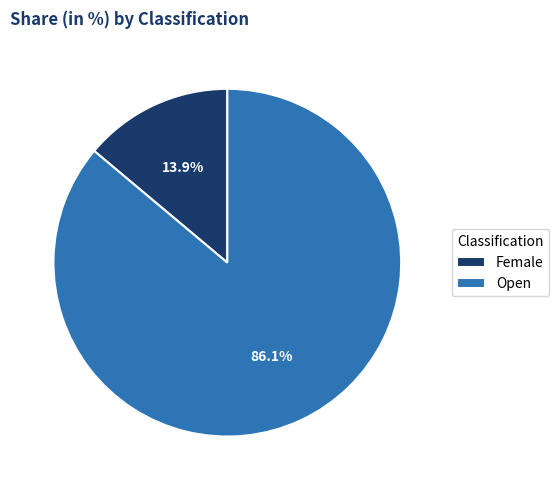

Is it true that Female is 14% of the pie?

True